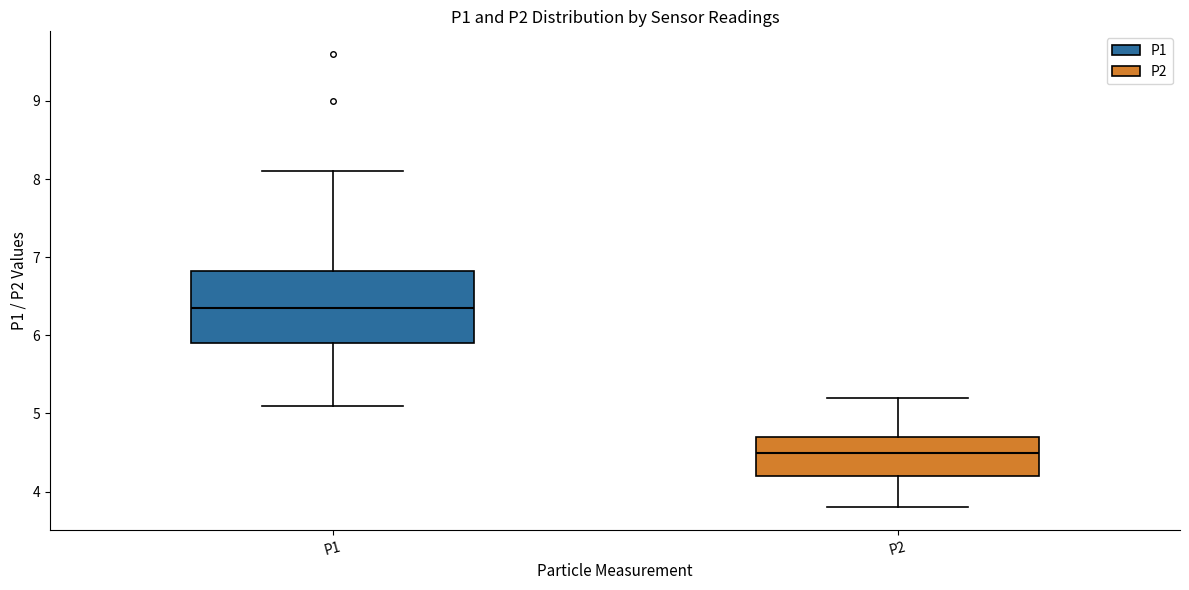

Reading left to right, read every box against the y-axis: the position of its median line, the range the box covers, and the ends of its whiskers. The values are not printed on the chart, so give them approximately, as read against the axis.

P1: median 6.4, box 5.9 to 6.8, whiskers 5.1 to 8.1
P2: median 4.5, box 4.2 to 4.7, whiskers 3.8 to 5.2